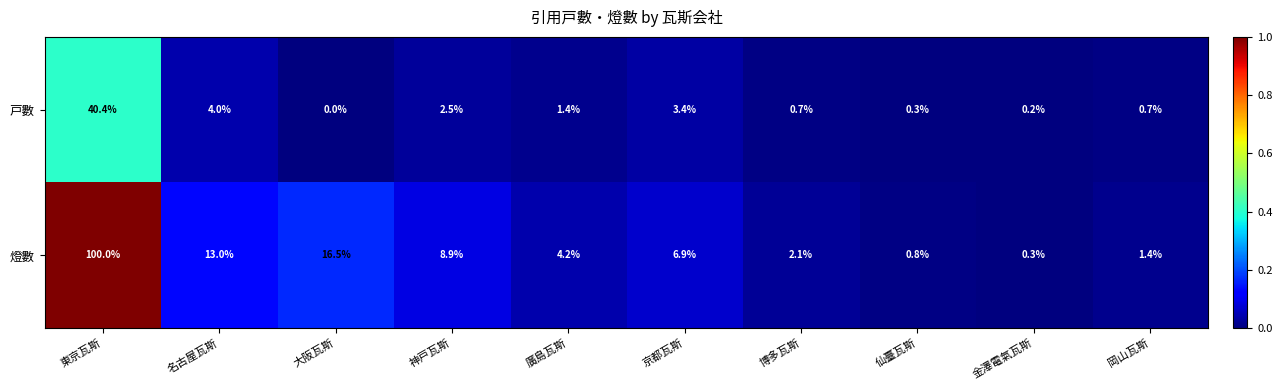

At which category is the sum across all series the highest?

東京瓦斯